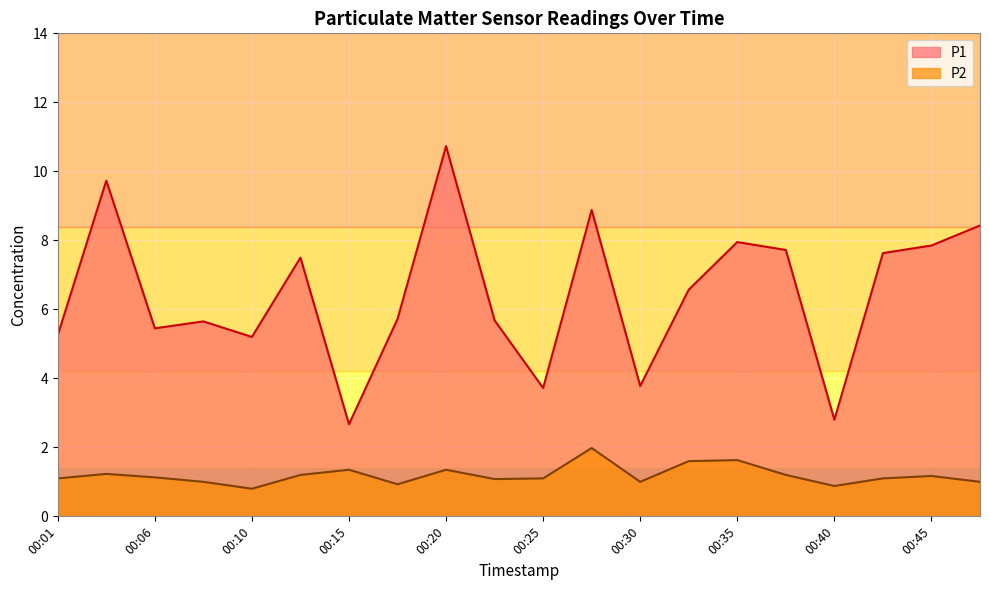

What is the minimum value for P1?

2.7